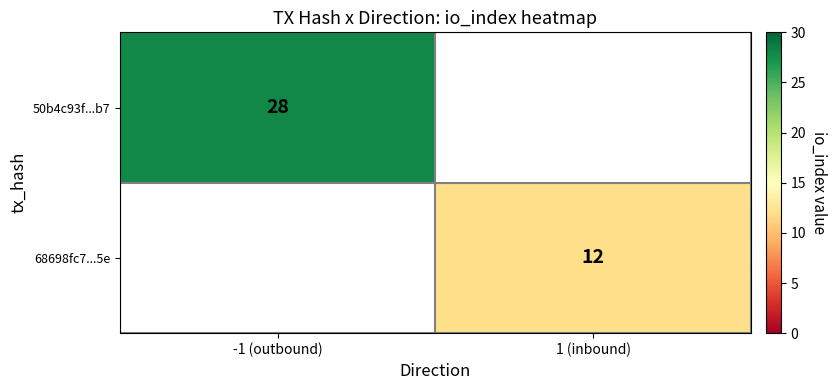

The 68698fc7...5e series shows 12 at 1 (inbound). True or false?

True